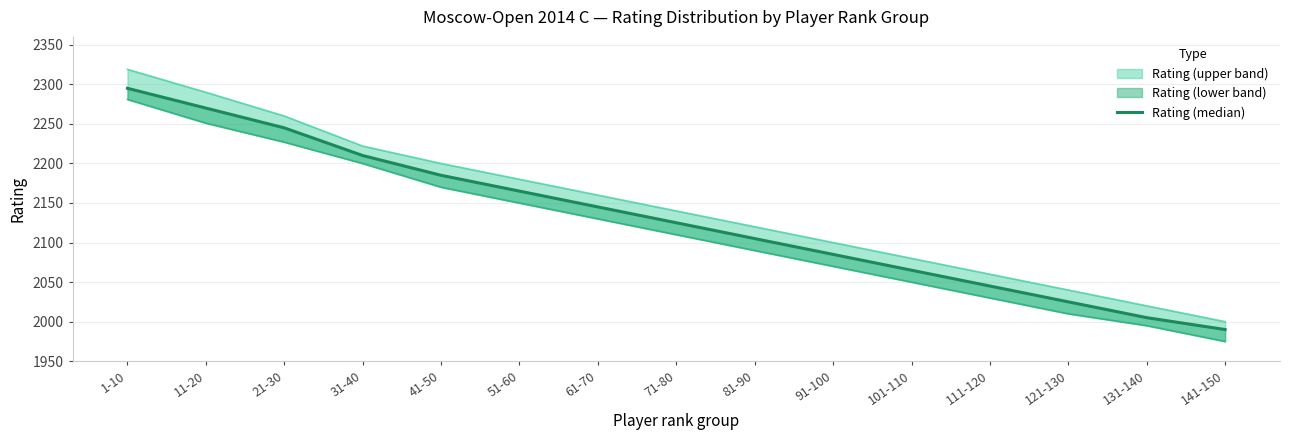

Between 21-30 and 101-110, which is larger?

21-30